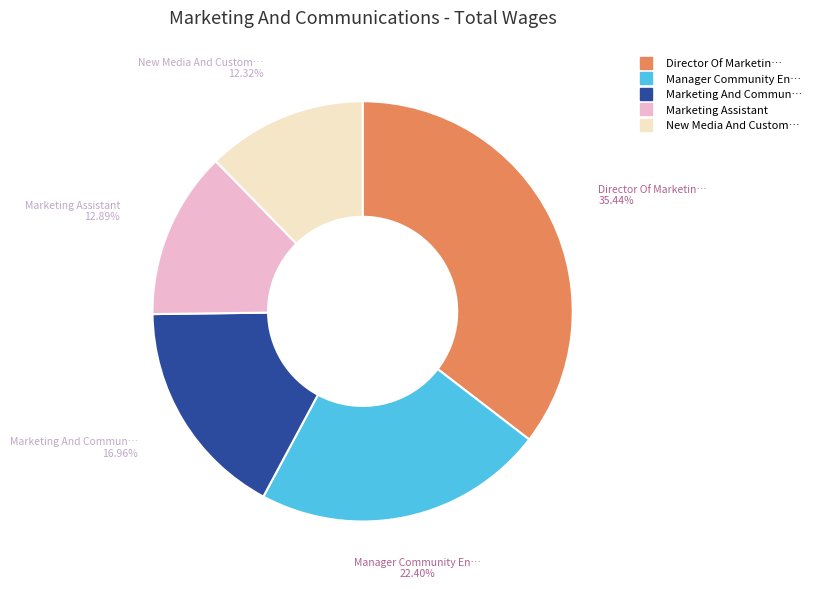

How many slices are in this pie chart?

5